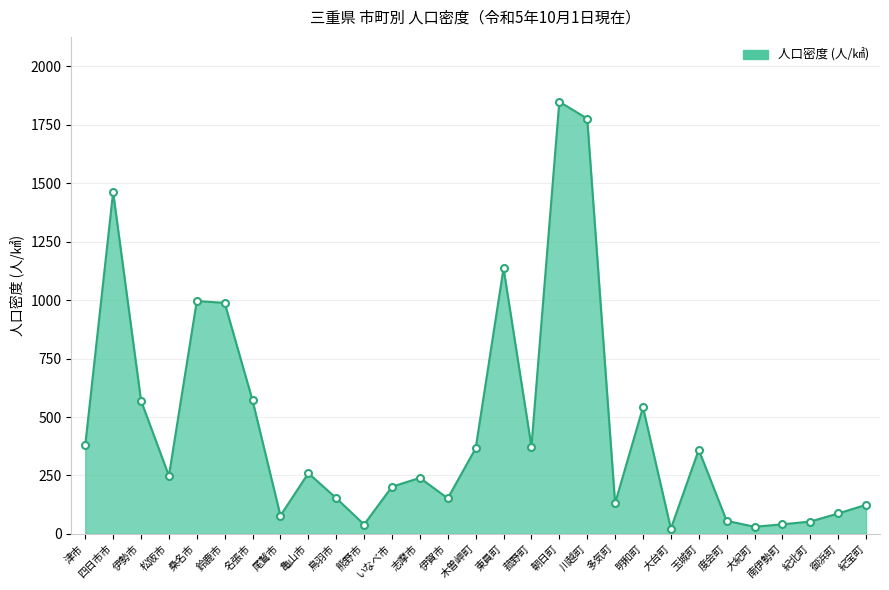

What is the value of the 7th point from the left?

570.9